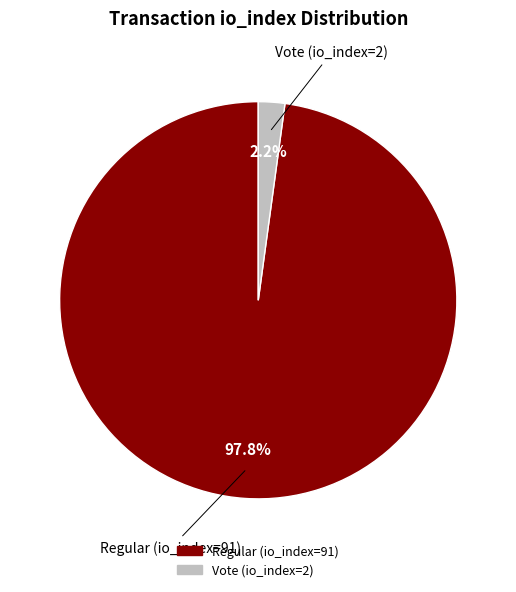

Rank the categories by value from highest to lowest.

Regular (io_index=91), Vote (io_index=2)